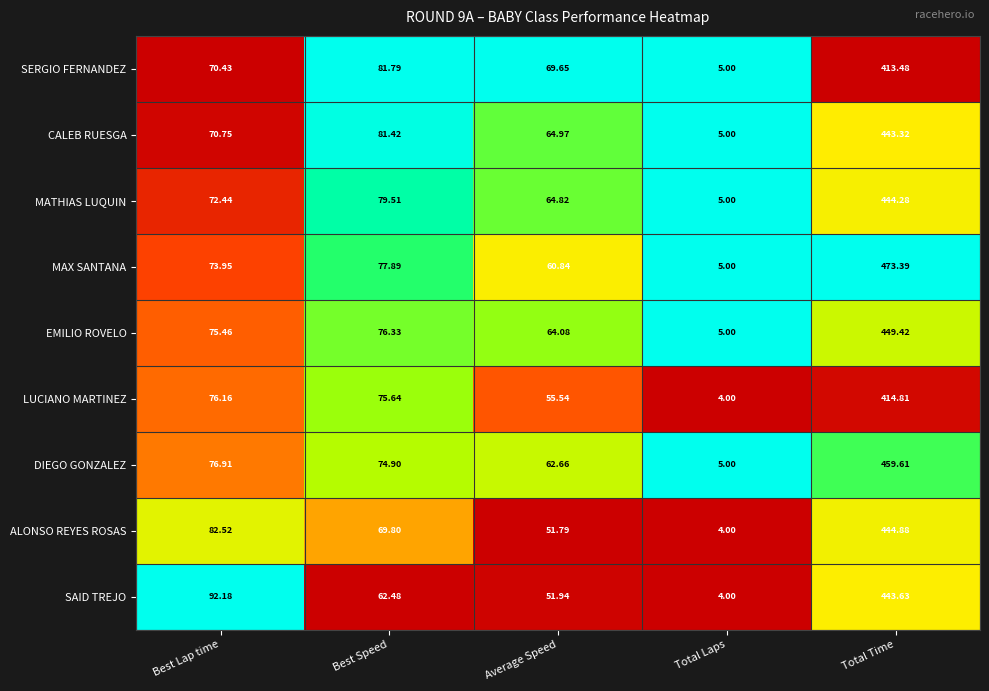

Which series has the largest total across all categories?

MAX SANTANA